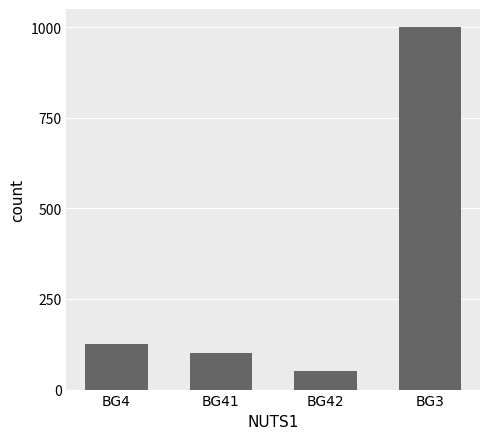

Between BG41 and BG4, which is larger?

BG4